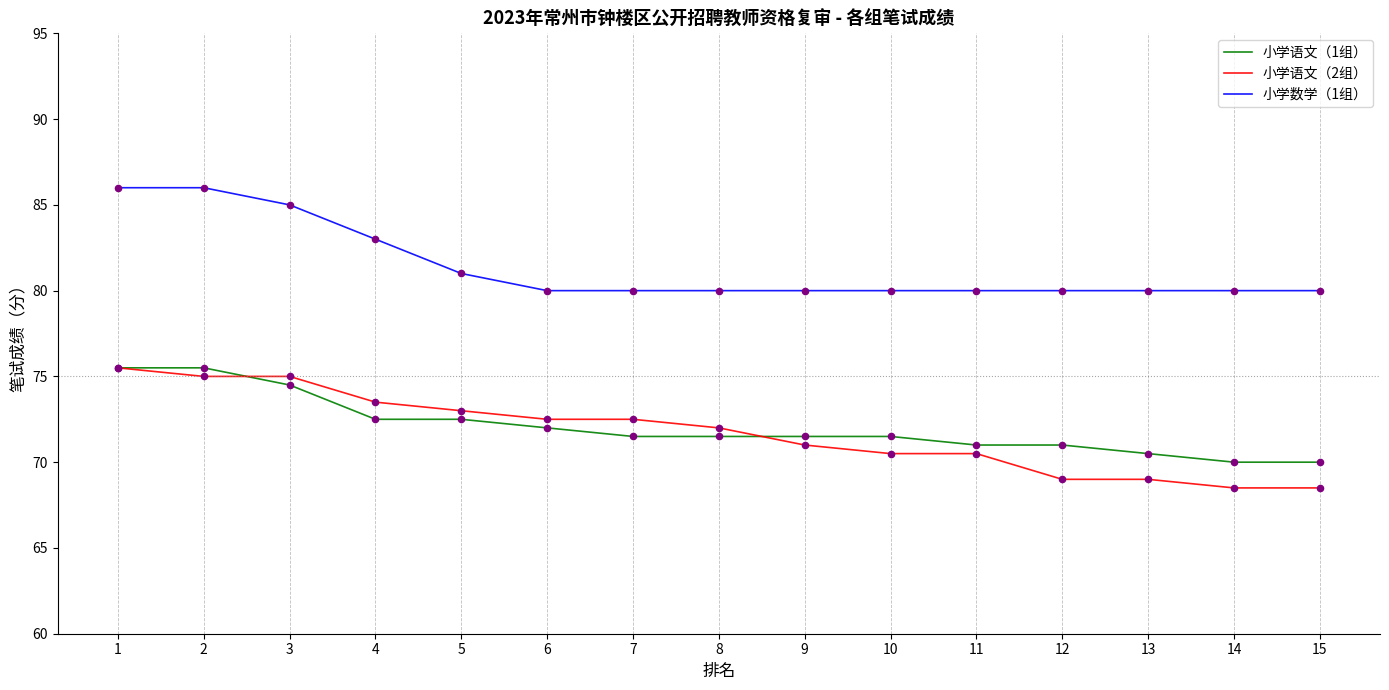

What is the total value across all series at 10?

222.0